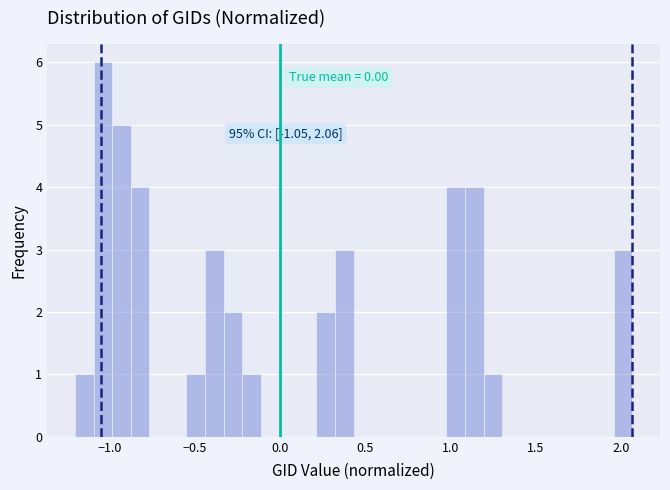

Around what value on the x-axis is the tallest bar? Give the approximate position of its centre, as read against the axis.

-1.05